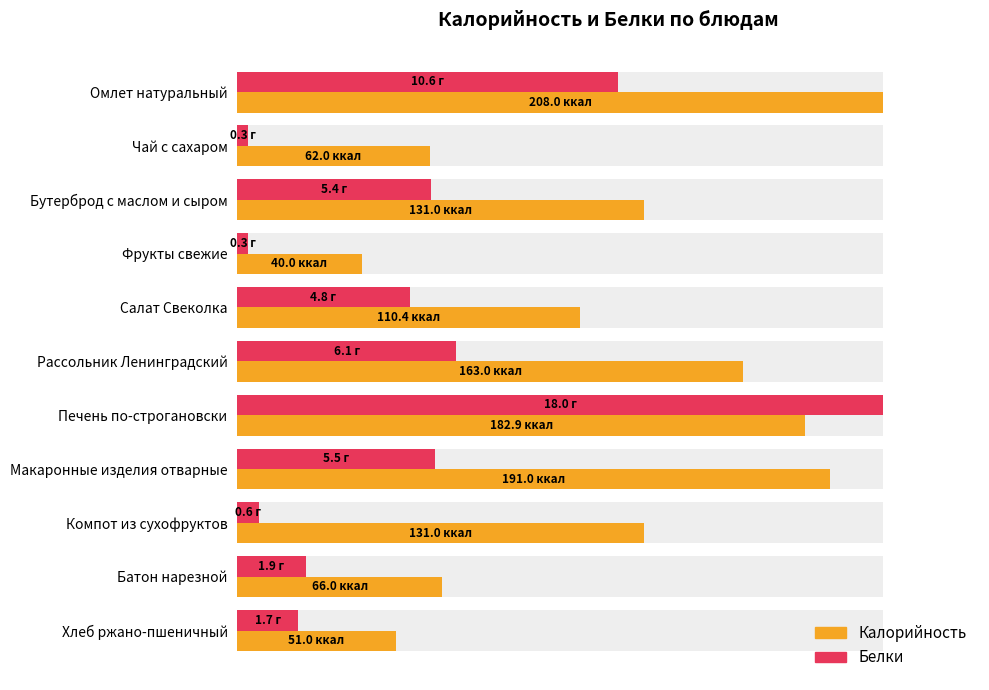

List the series in order of their overall mean, lowest first.

Белки, Калорийность